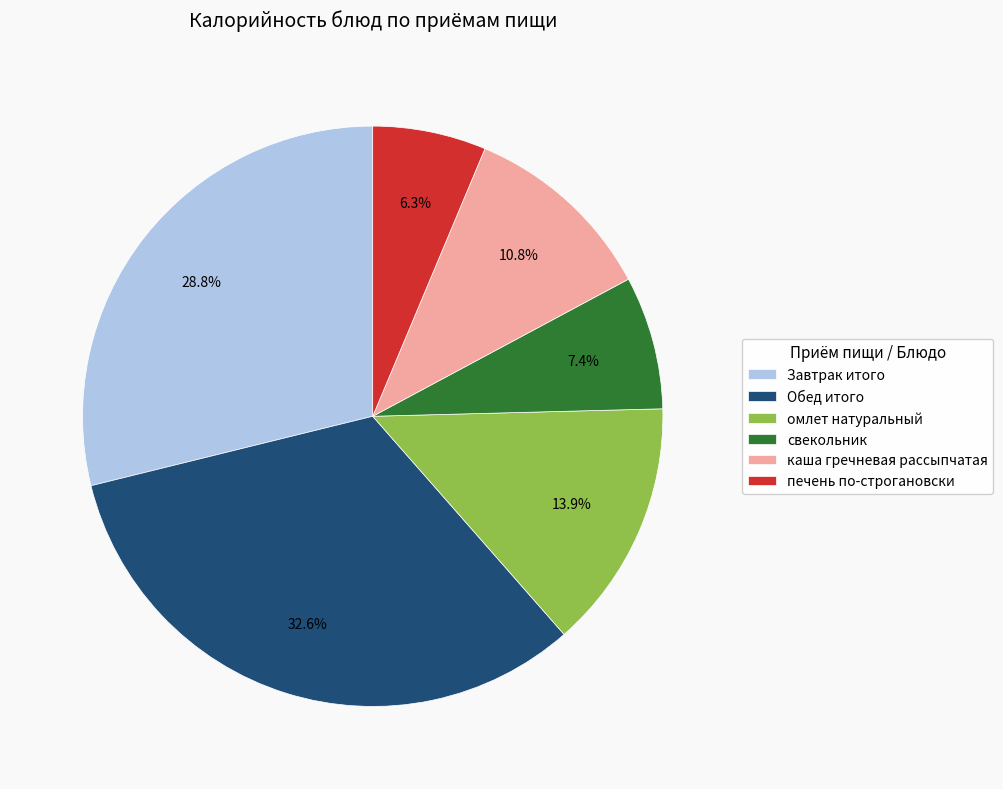

What is the ratio of the value at Завтрак итого to the value at печень по-строгановски?

4.6